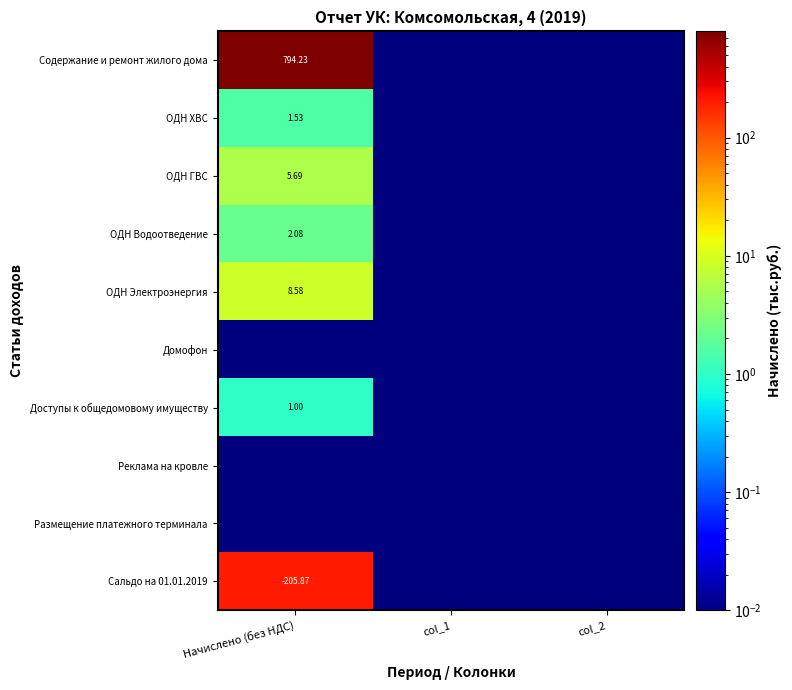

At which label does Реклама на кровле reach its peak?

Начислено (без НДС)